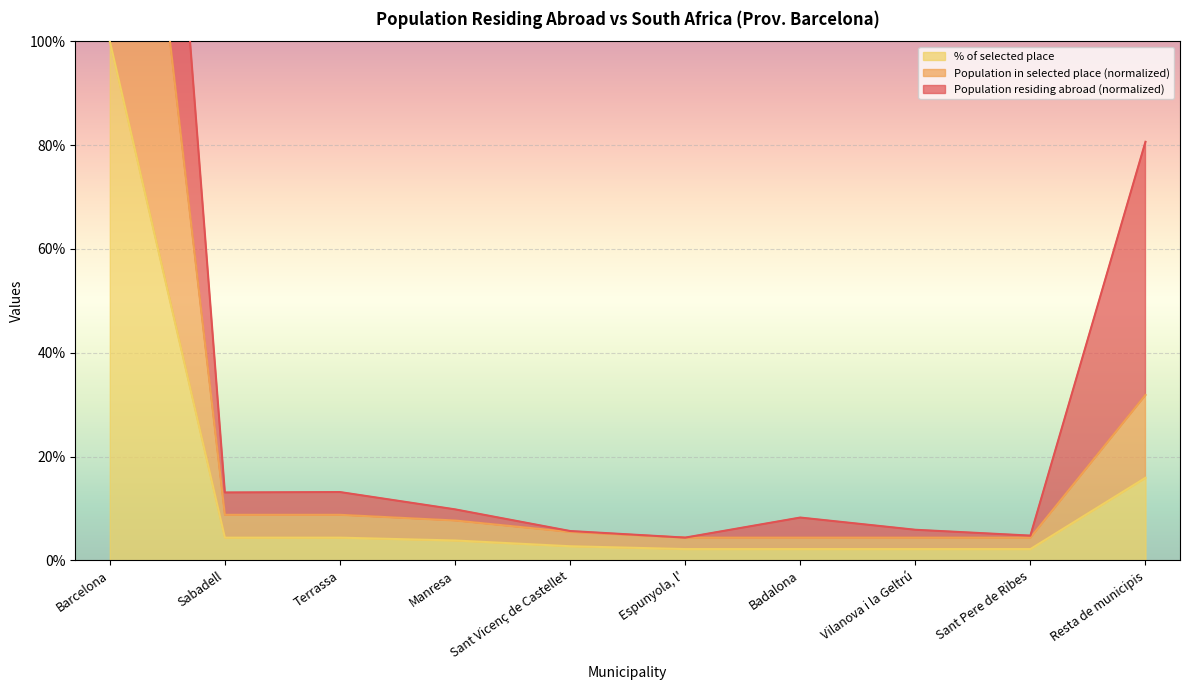

At how many categories does at least one series exceed 103?

1